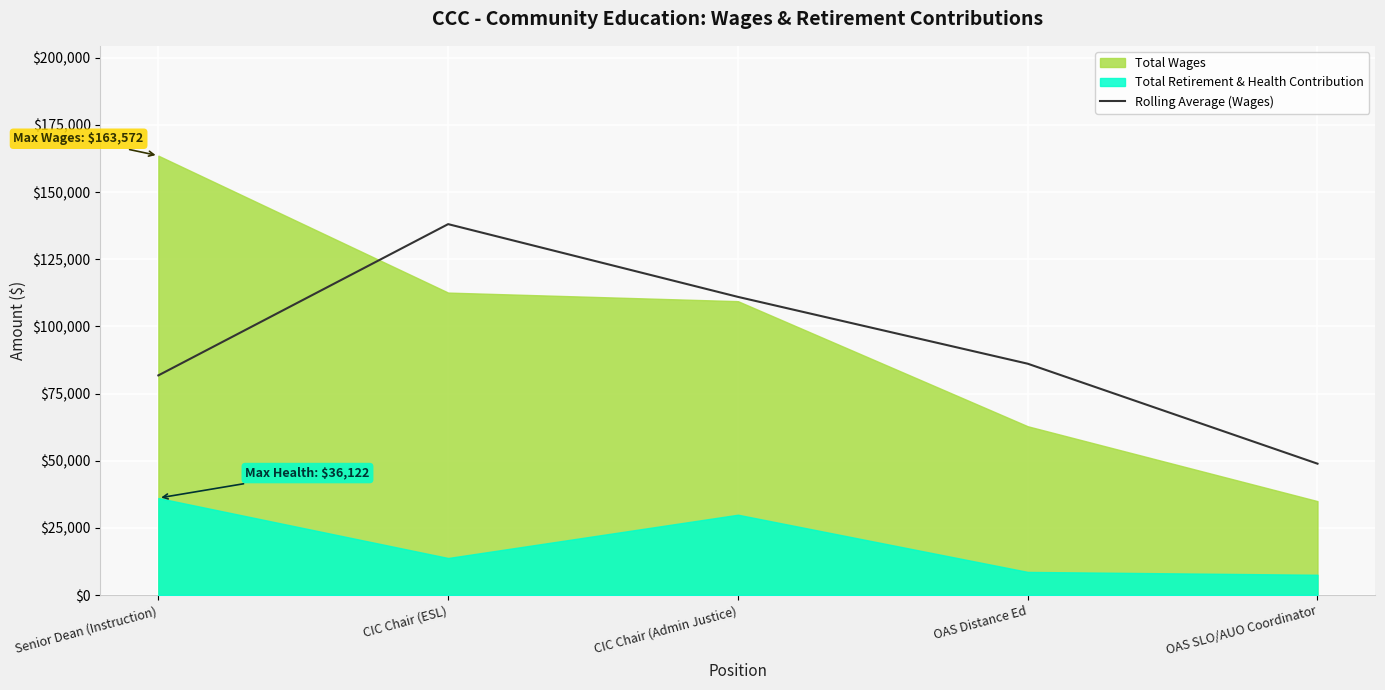

What is the maximum value for Rolling Average (Wages)?

138089.0